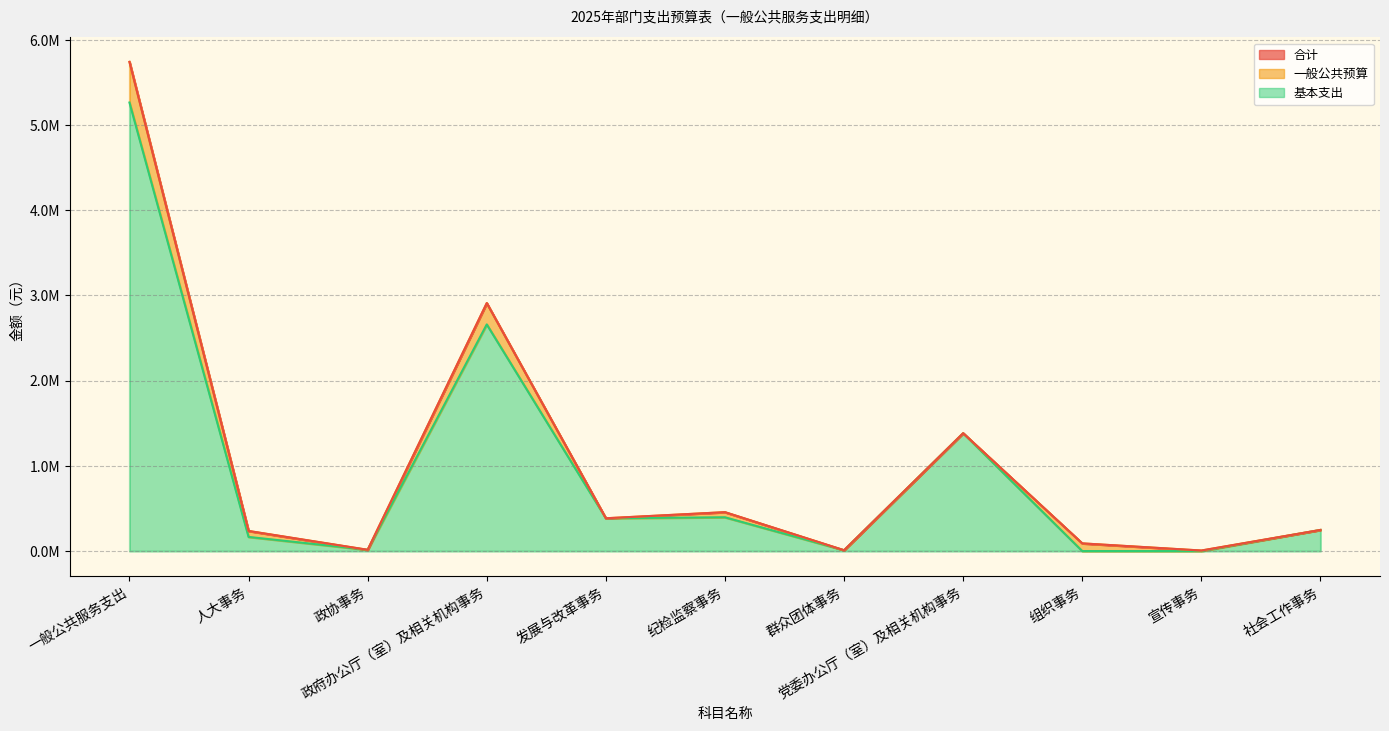

At which label does 基本支出 first exceed 248102?

一般公共服务支出